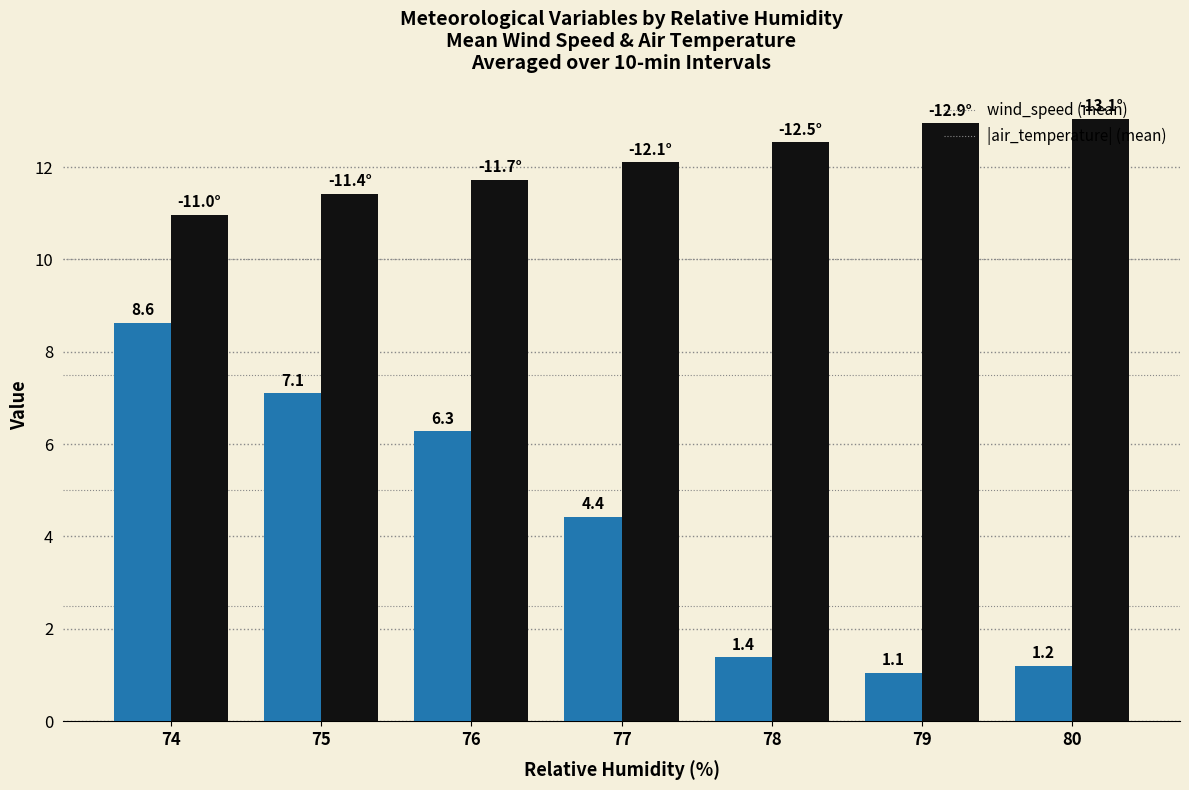

Read the wind_speed (mean) value at 79.

1.1